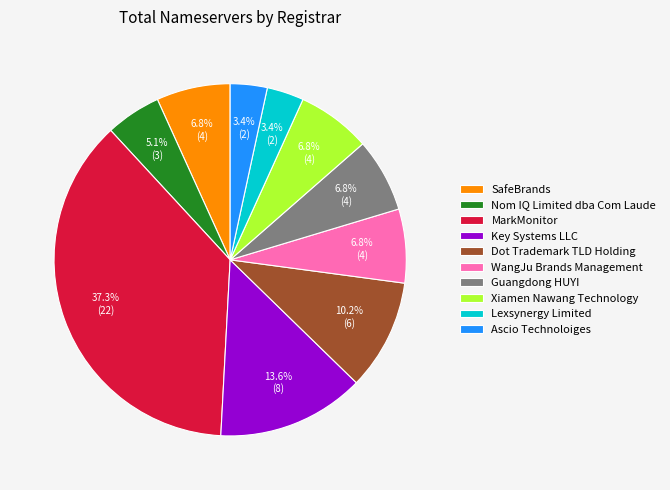

Count the number of slices in the pie.

10